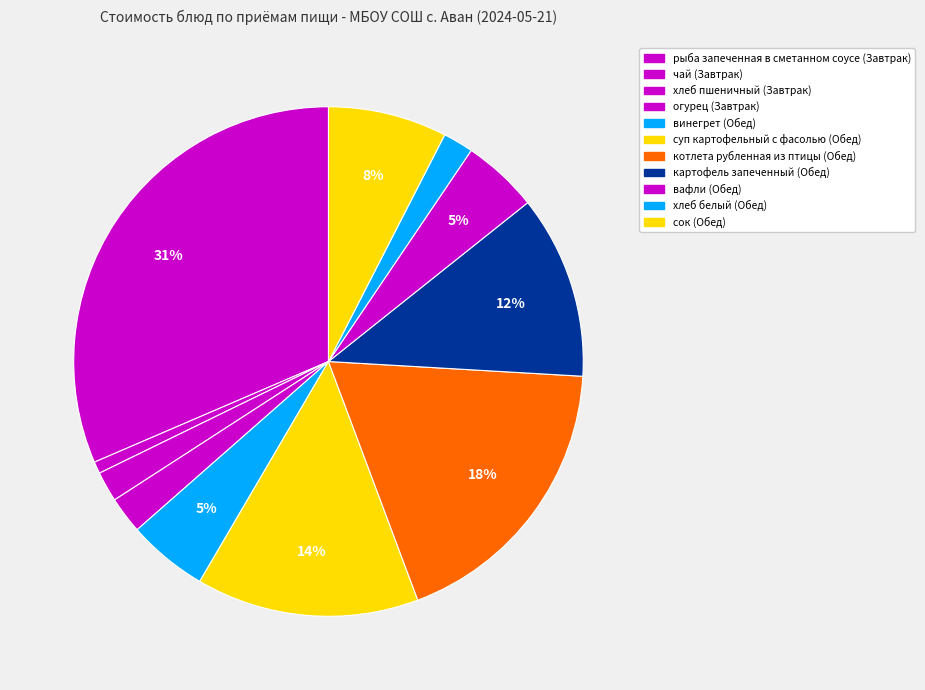

How many slices are in this pie chart?

11